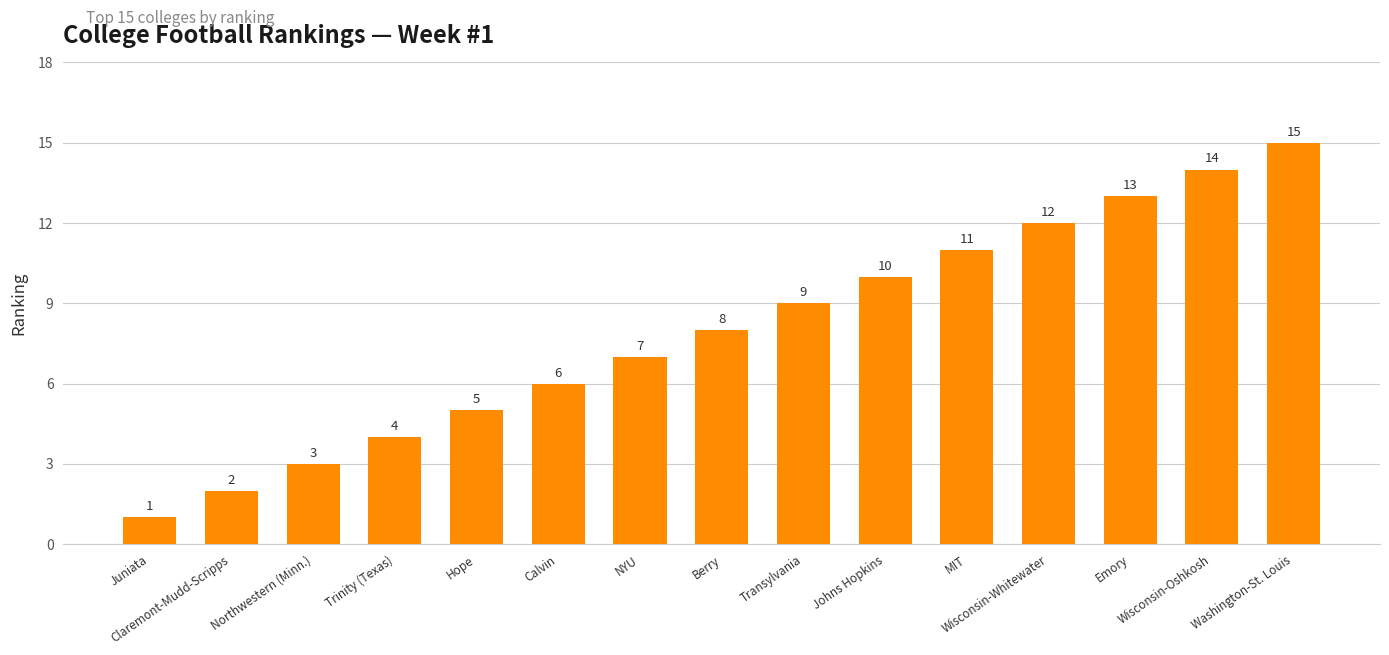

What is the average value?

8